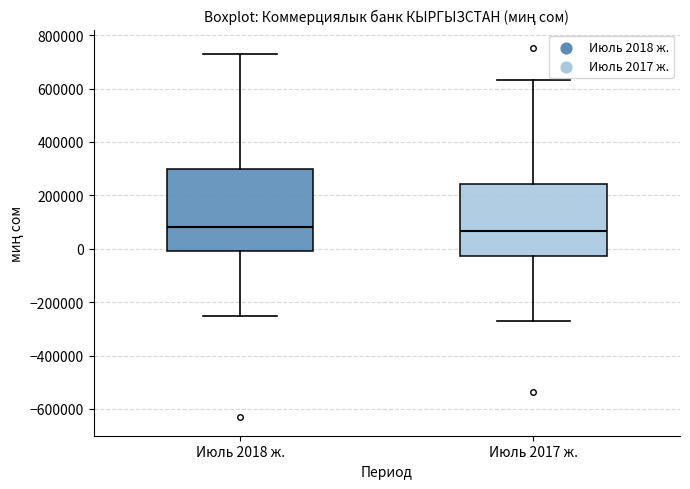

Reading left to right, transcribe this box plot: for each box, give where its median line is, the range the box spans, and where its two whiskers end, as read against the y-axis. The values are not printed on the chart, so give them approximately, as read against the axis.

Июль 2018 ж.: median 80000, box 0 to 300000, whiskers -260000 to 720000
Июль 2017 ж.: median 60000, box -20000 to 240000, whiskers -280000 to 640000